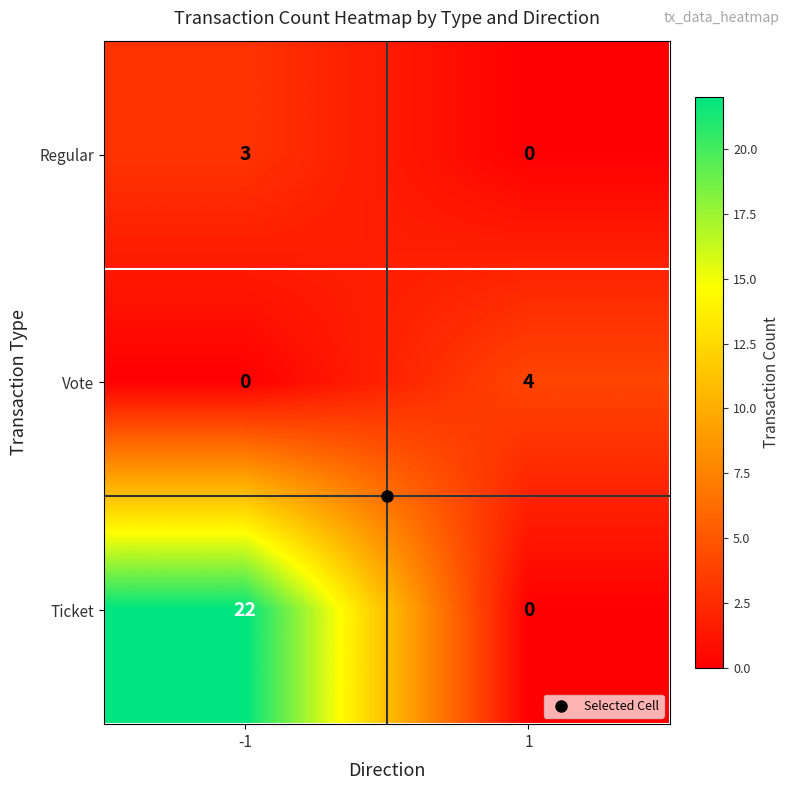

The value of Regular at -1 is 1. True or false?

False